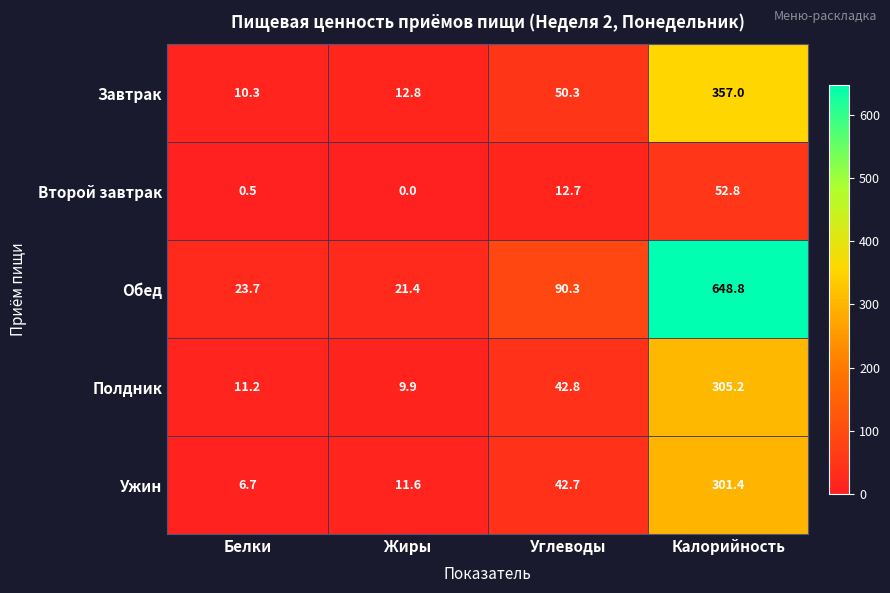

What is the total value across all series at Углеводы?

238.8